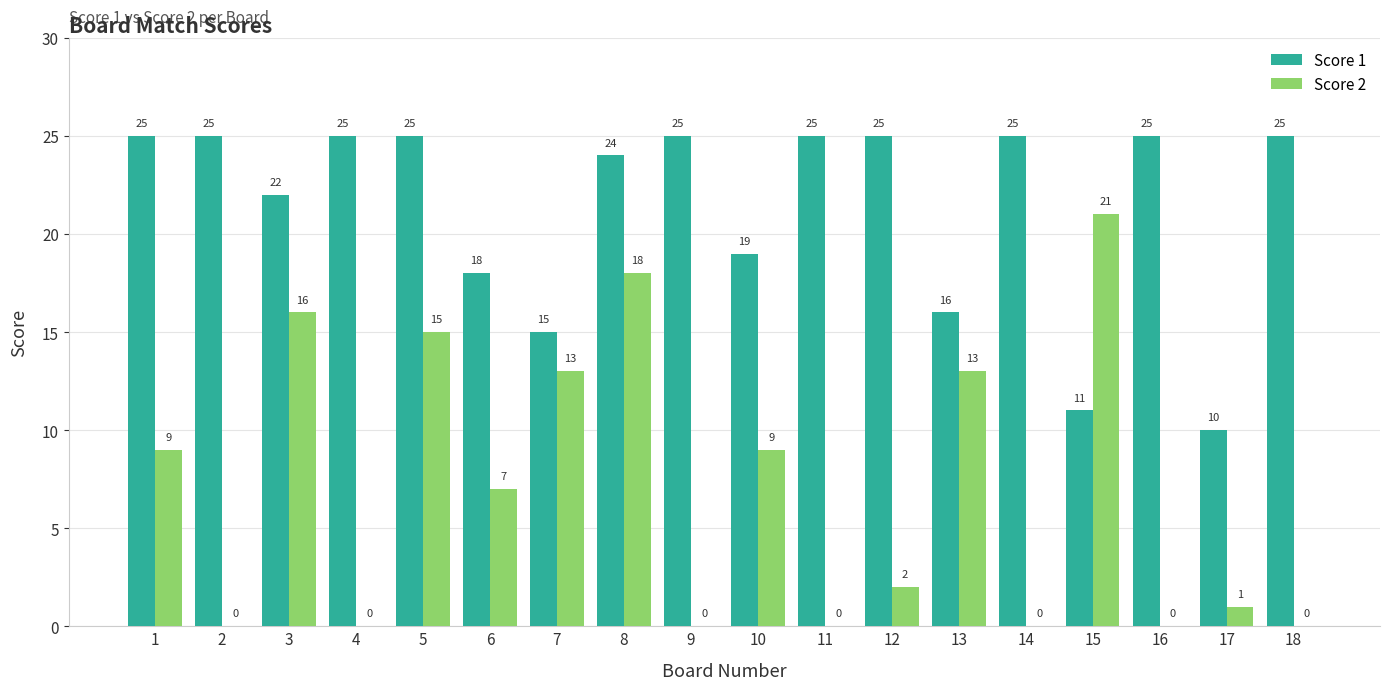

What is the sum of all Score 2 values?

124